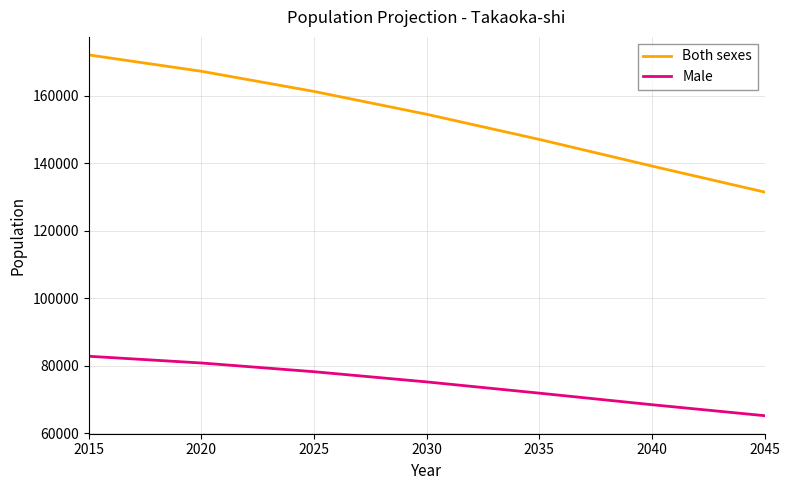

What is the greatest value displayed?

172125